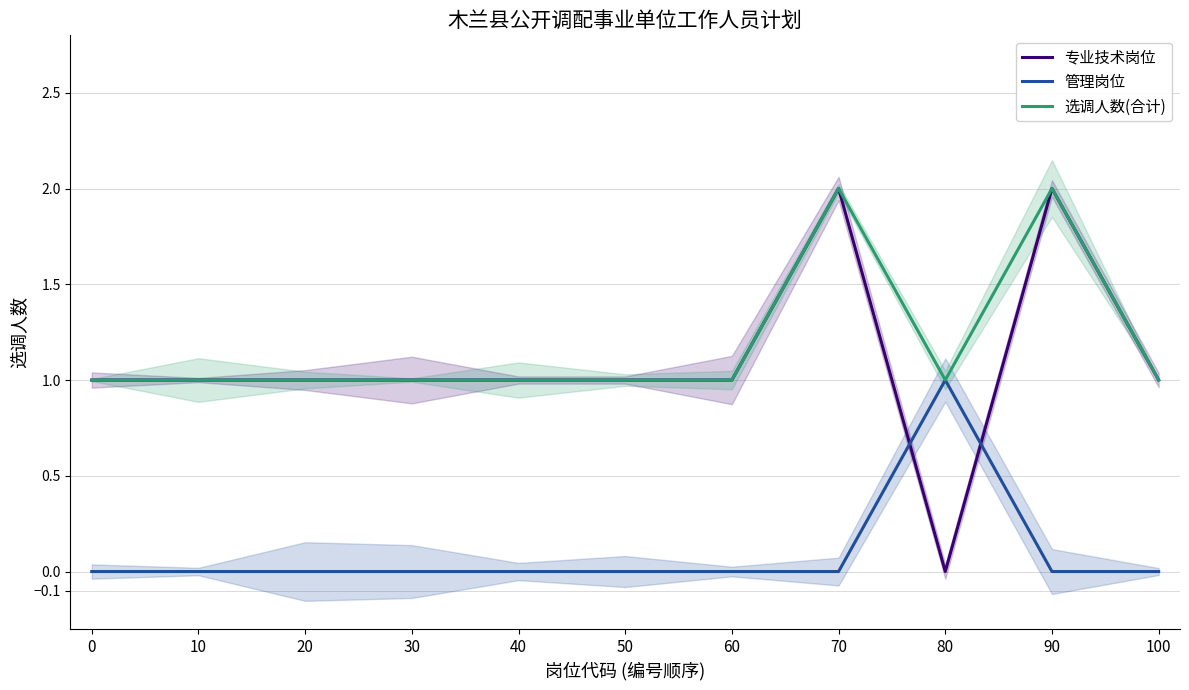

How many interior local peaks does the 专业技术岗位 series have?

2